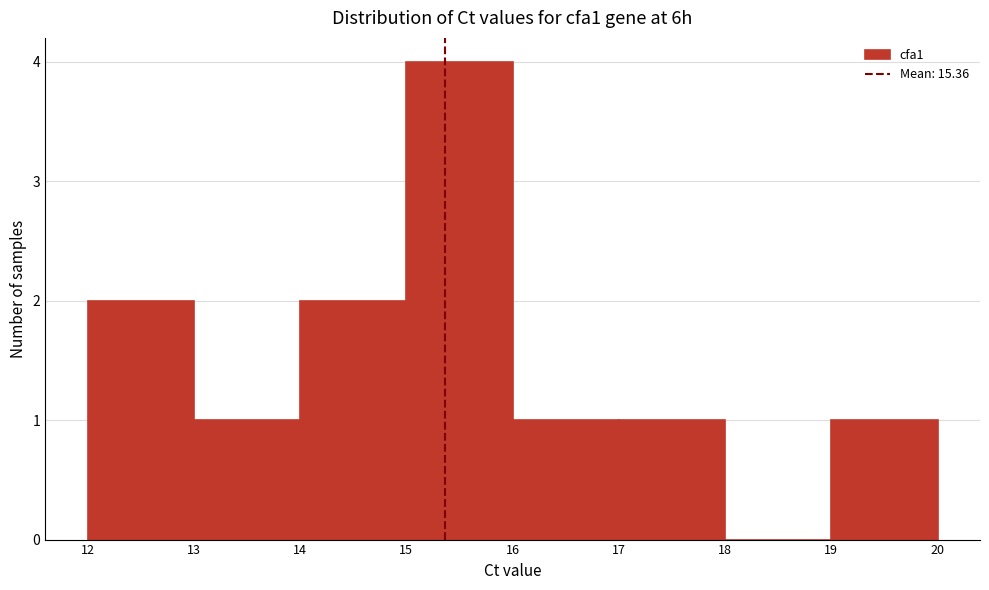

Reading left to right, list every bar in this chart as the range it spans on the x-axis followed by its height. The values are not printed on the chart, so give them approximately, as read against the axis.

12 to 13: 2
13 to 14: 1
14 to 15: 2
15 to 16: 4
16 to 17: 1
17 to 18: 1
18 to 19: 0
19 to 20: 1